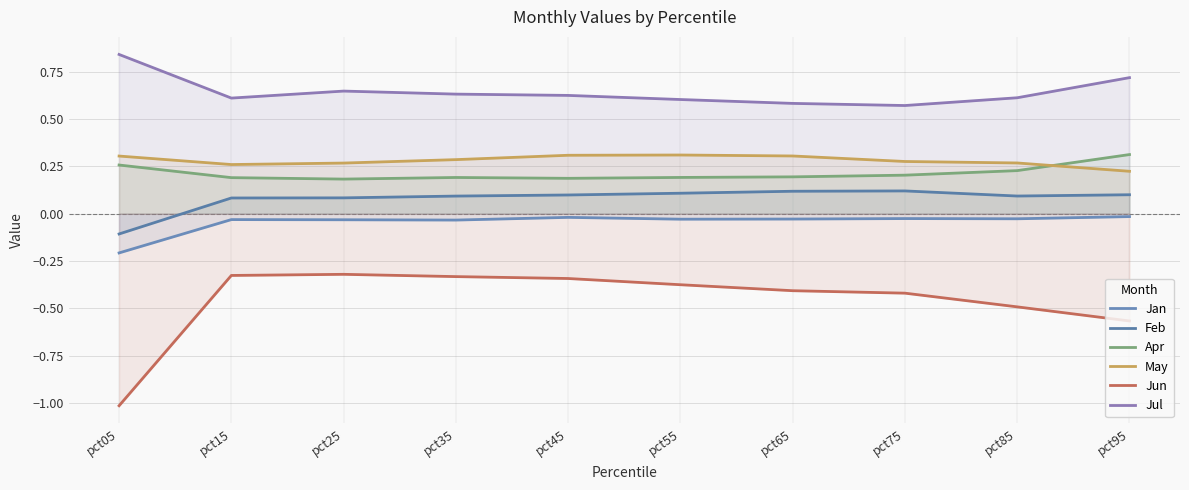

In Jan, how many points are higher than both neighbors (excluding endpoints)?

3